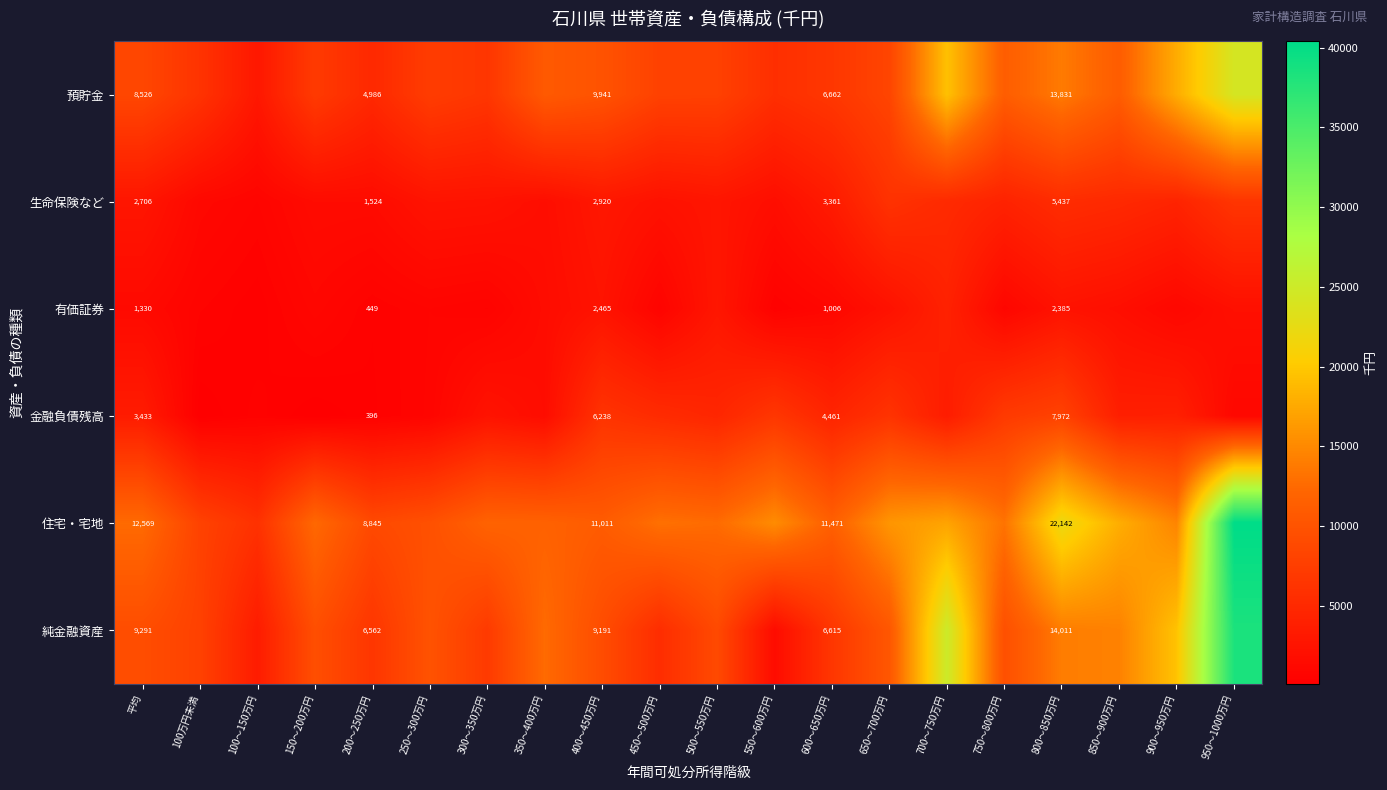

Is it true that 生命保険など equals 3361 at 600～650万円?

True